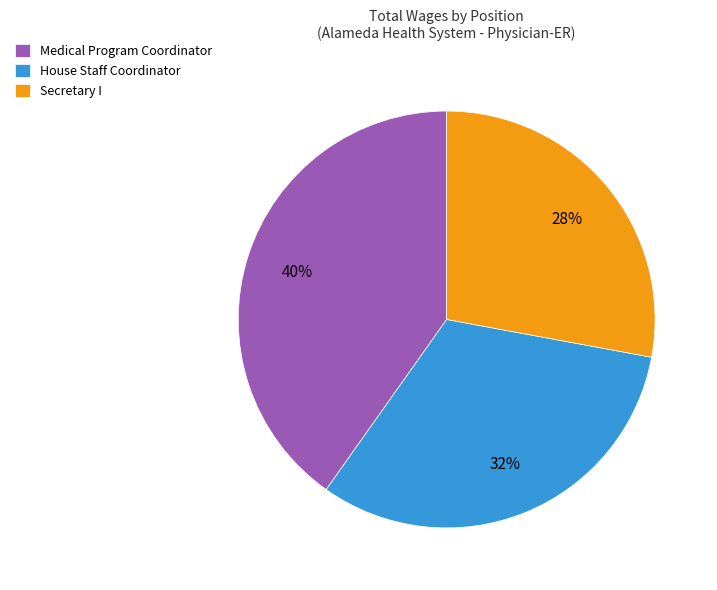

What is the smallest slice in the pie chart?

Secretary I